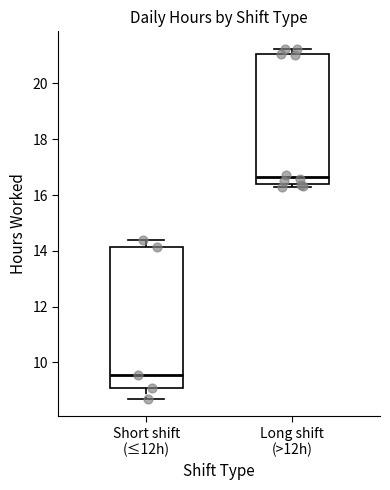

Which box is the tallest, from its lower edge to its upper edge?

Short shift (≤12h)